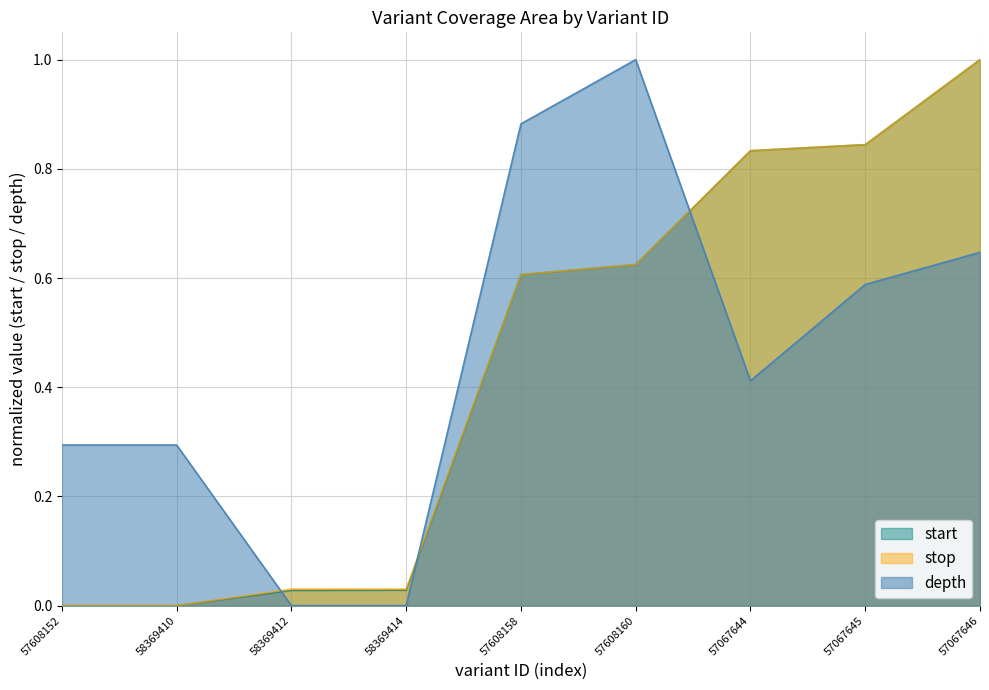

True or false: start has a value of 0.6 at 57608158.

True